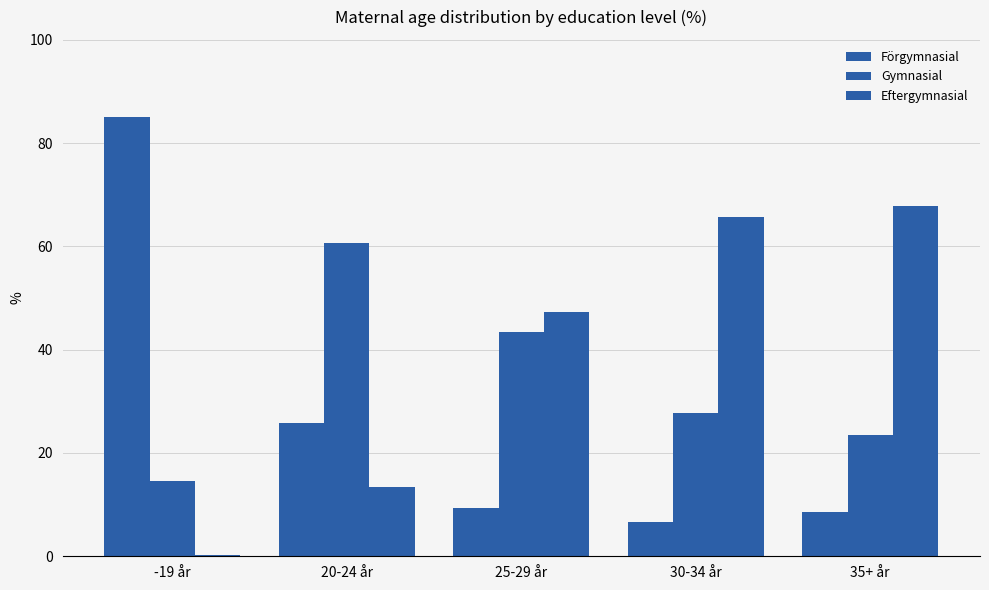

What is the total value across all series at 30-34 år?

100.0